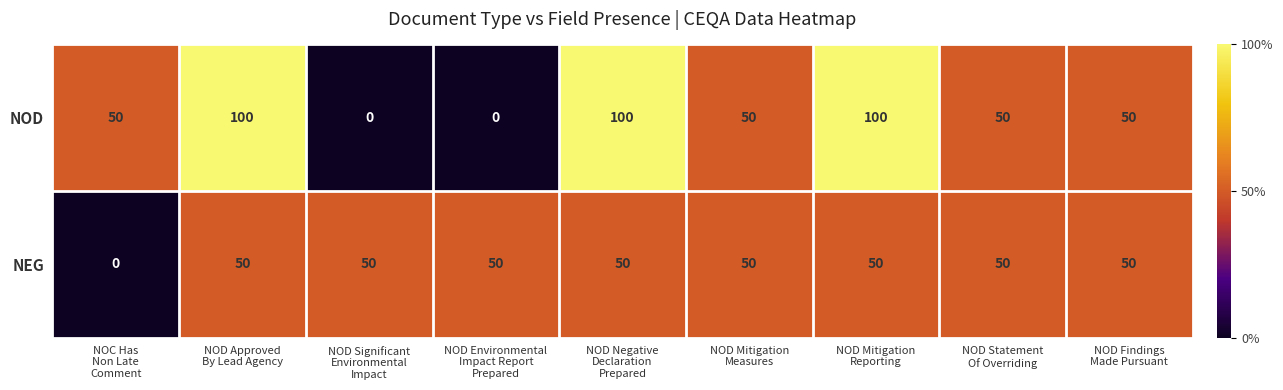

What is the sum of all NOD values?

500